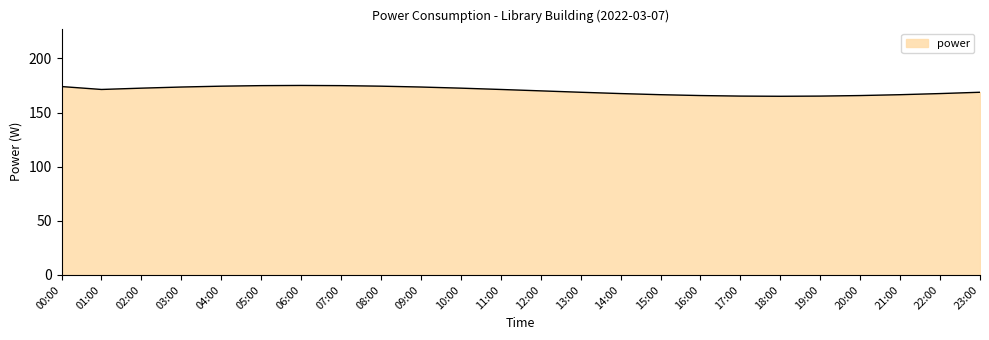

Is it true that the value at 08:00 is 174.3?

True